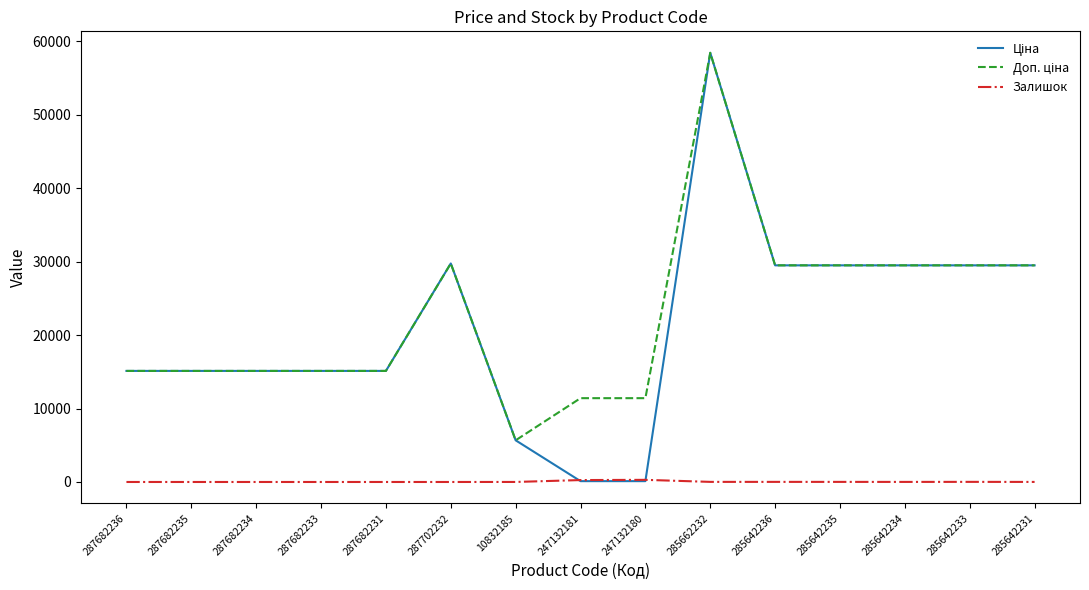

Which category has the highest value across all series?

285662232